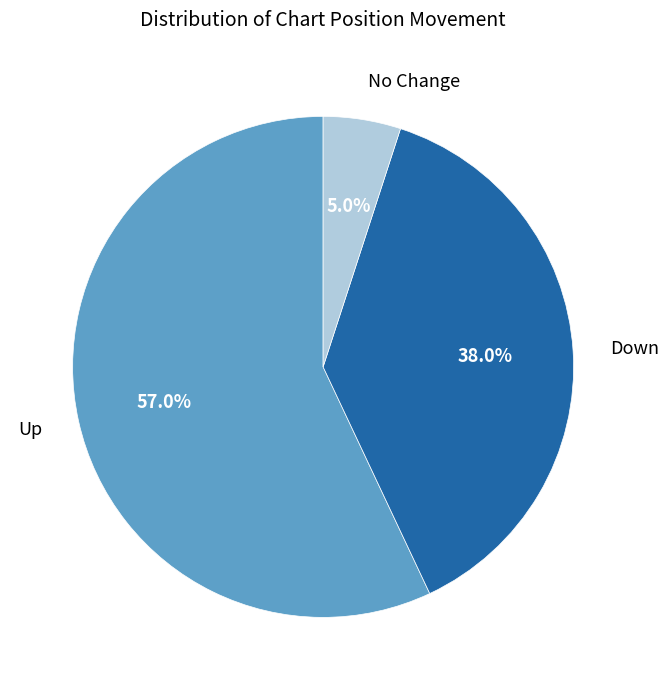

Does Down represent more than half of the total?

No